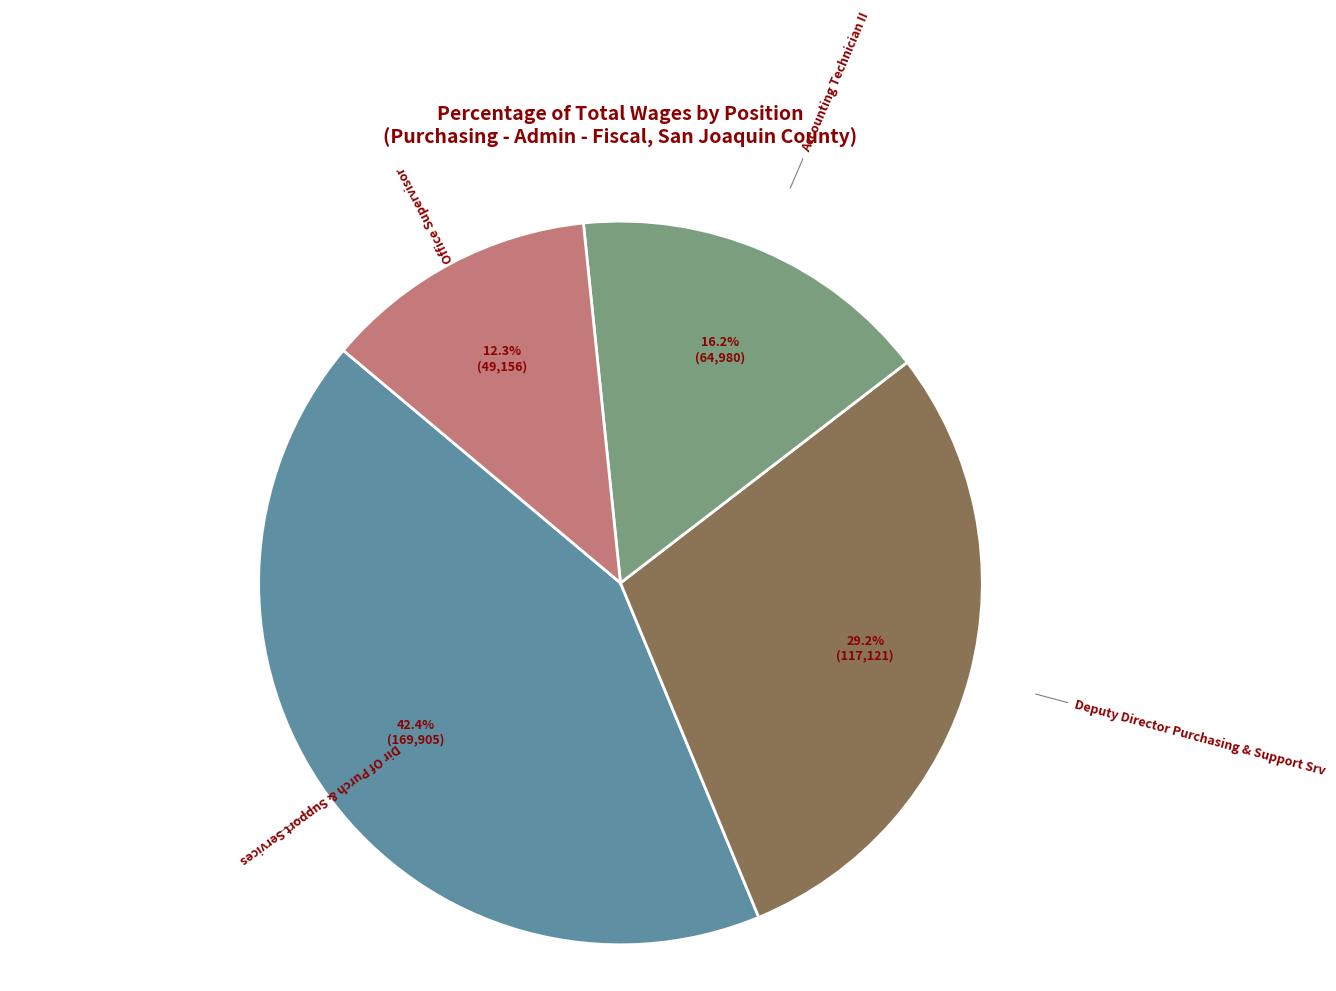

True or false: Dir Of Purch & Support Services accounts for 55% of the total.

False